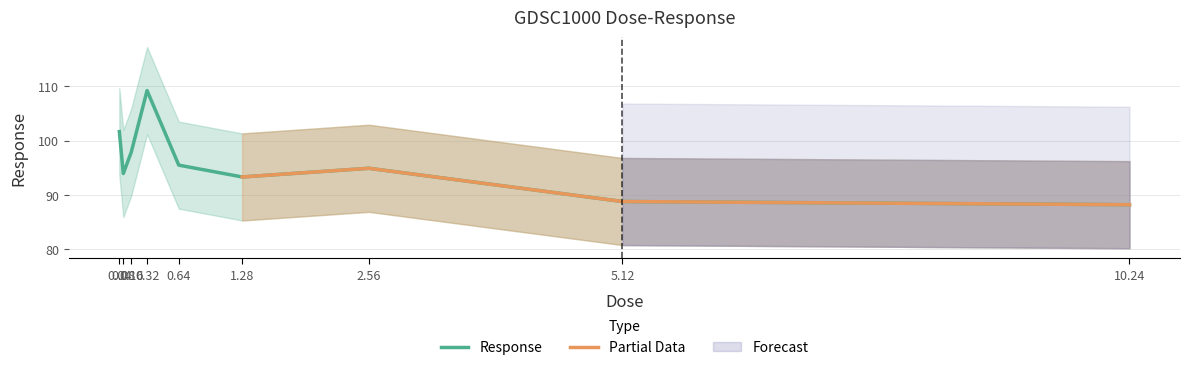

What position from the right is 5.12?

2